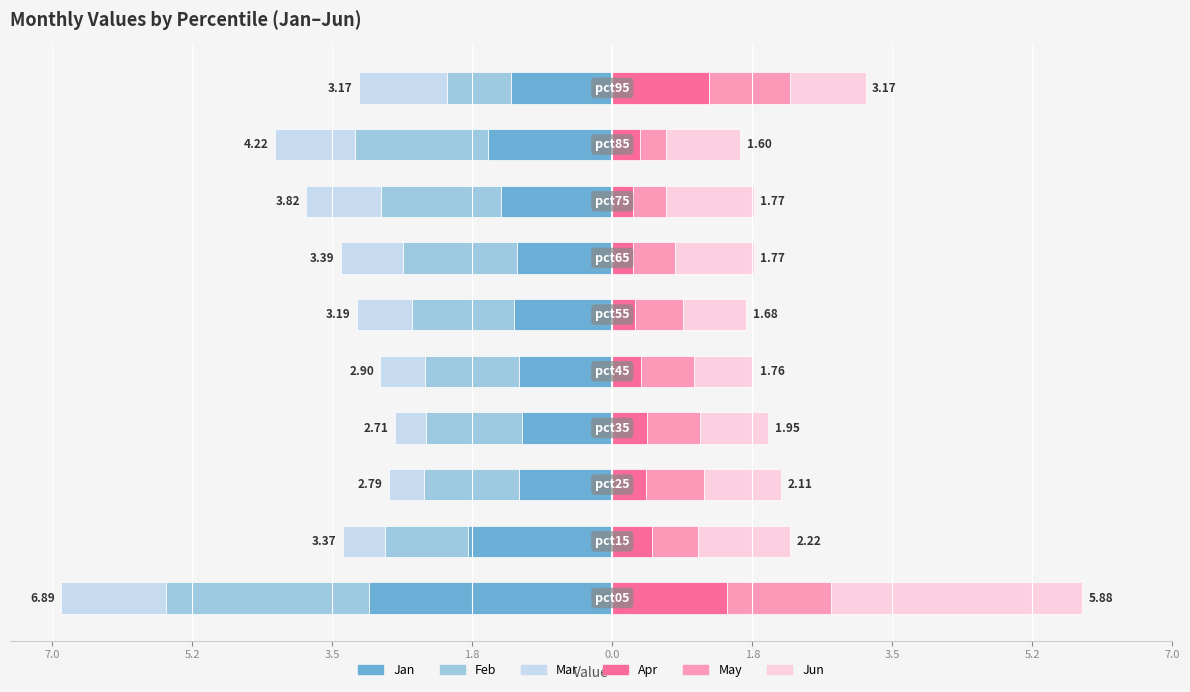

What is the difference between the maximum and second lowest values in the May series?

0.9